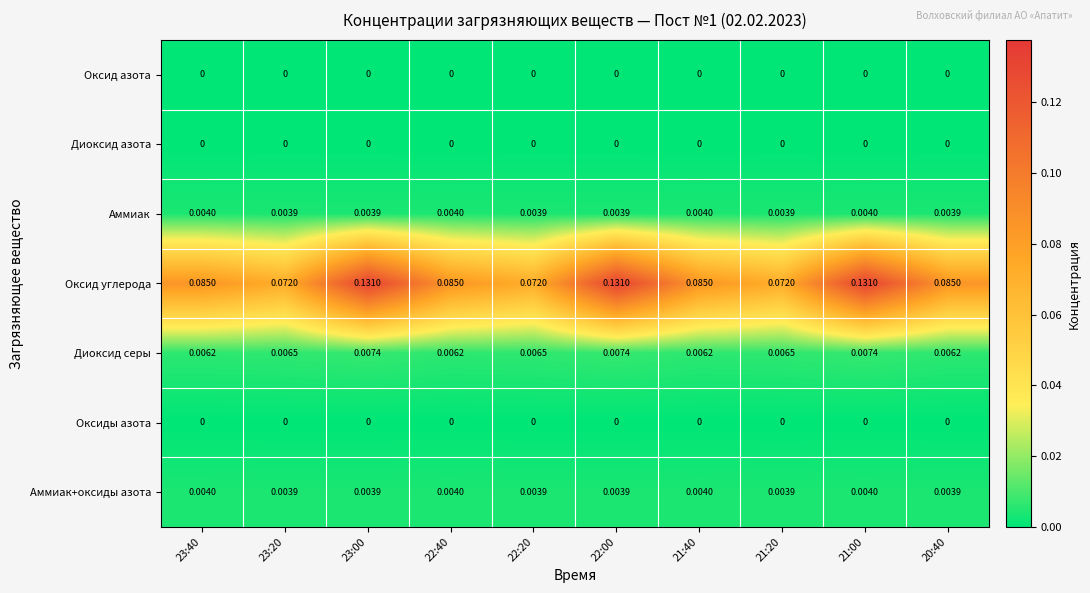

Which series has the widest spread of values?

Оксид углерода